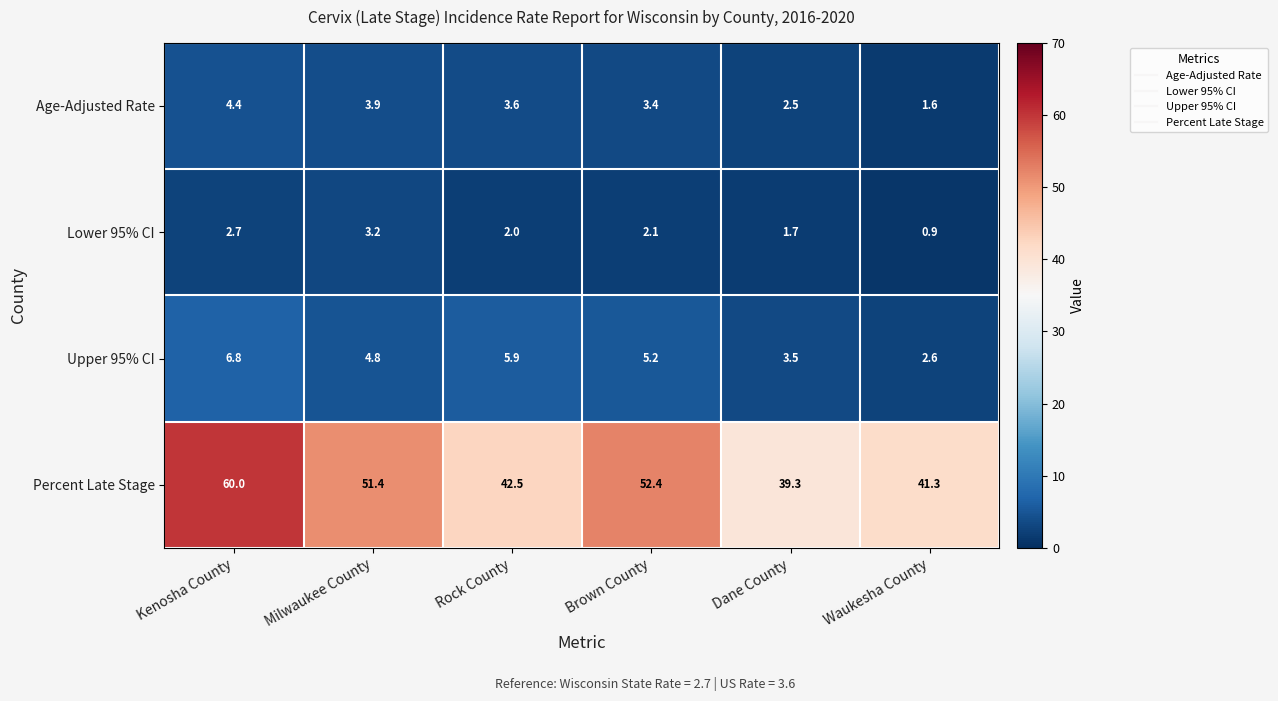

The Lower 95% CI series shows 0.5 at Waukesha County. True or false?

False